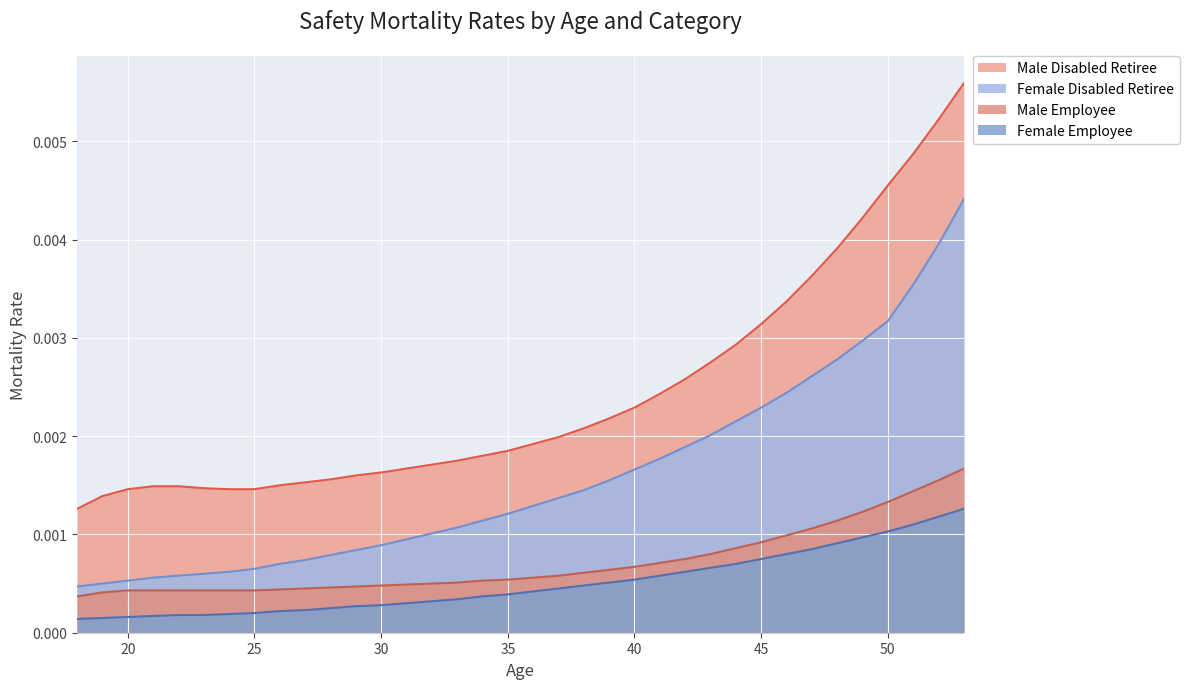

True or false: Male Employee and Female Disabled Retiree cross at least once.

False